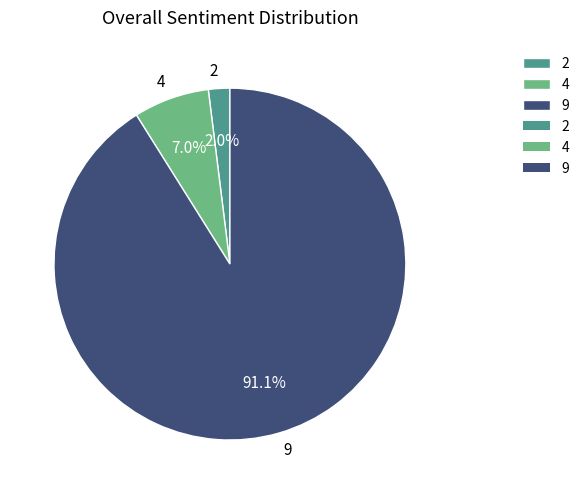

Is it true that 4 is 16% of the pie?

False